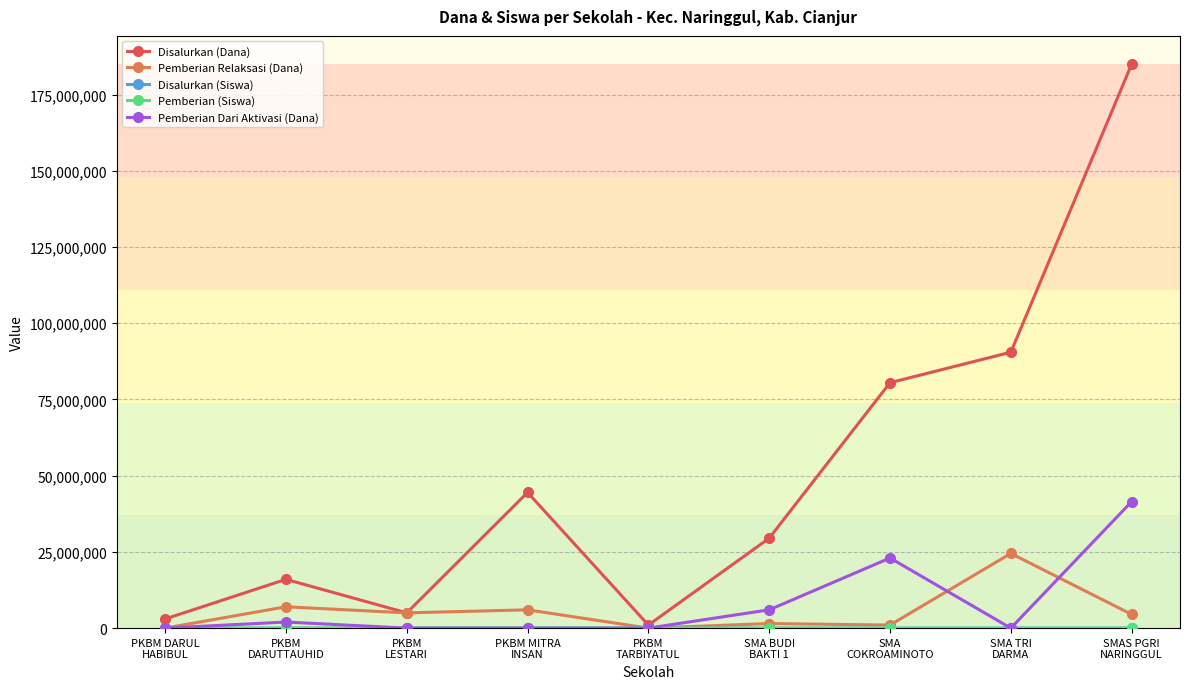

True or false: Pemberian Dari Aktivasi (Dana) has a value of 0 at PKBM
TARBIYATUL.

True